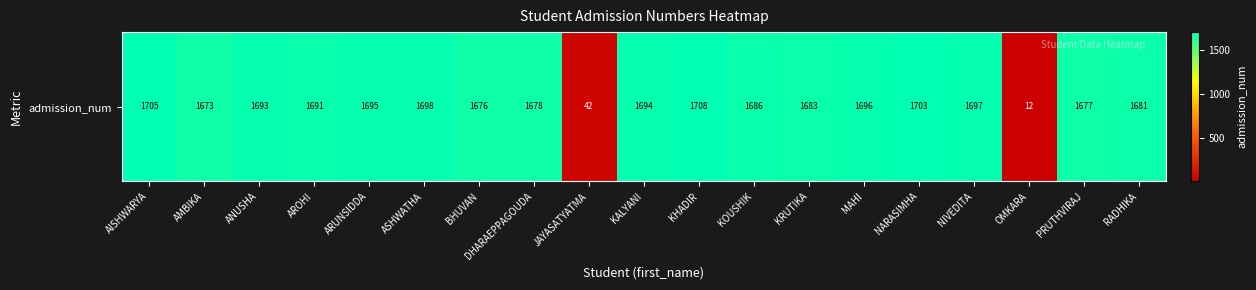

What is the approximate value at KRUTIKA, to the nearest 50?

1700